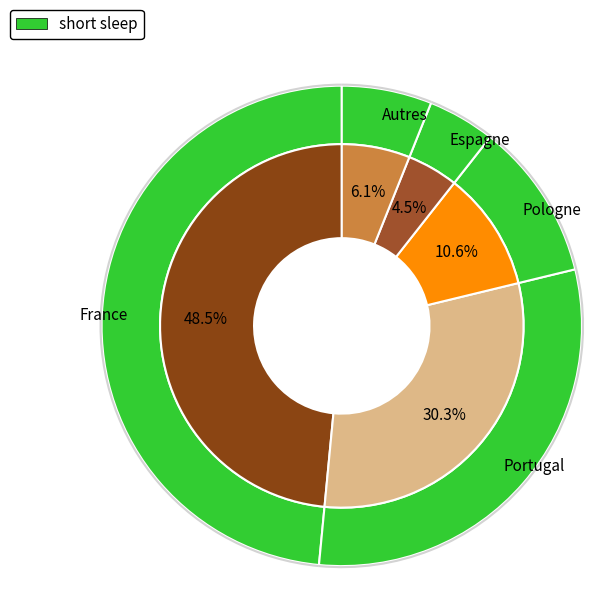

The Autres slice represents 6% of the pie. True or false?

True